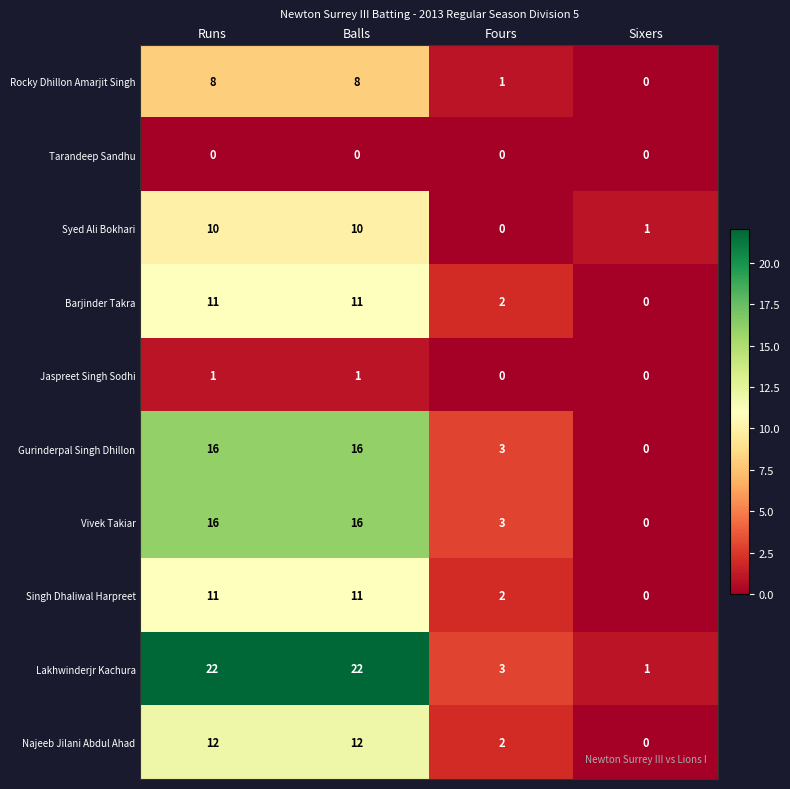

What is the difference between the second highest and minimum values in the Lakhwinderjr Kachura series?

21